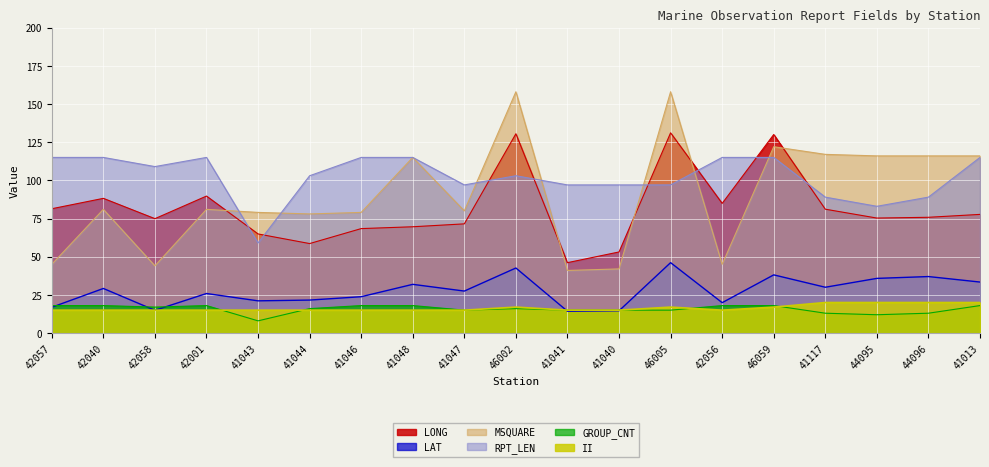

Which category has the lowest value across all series?

41043